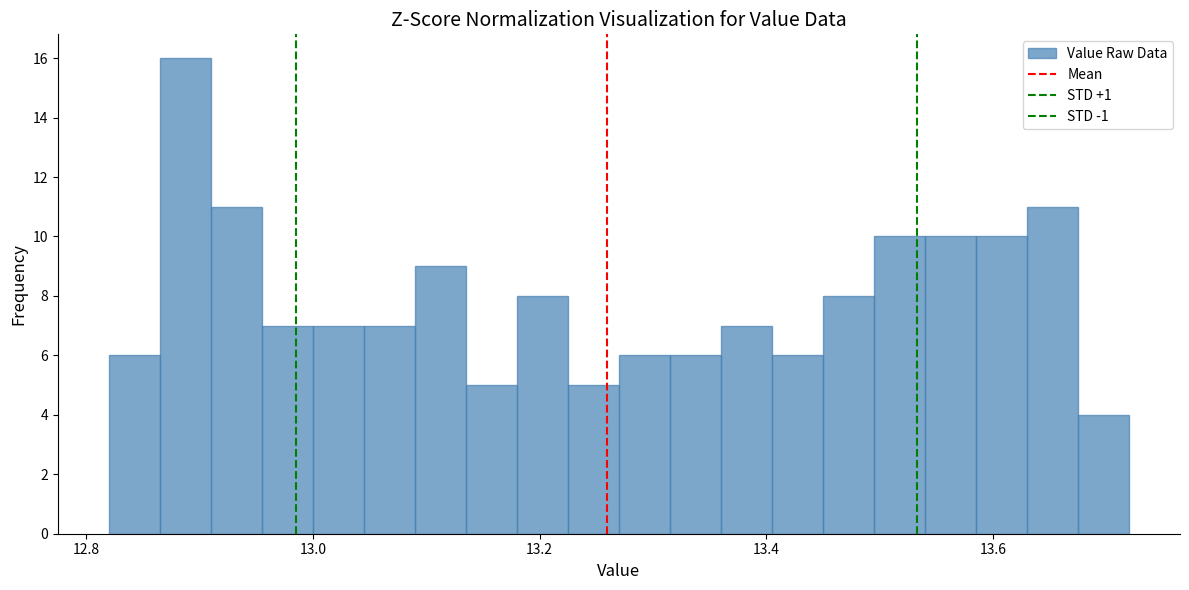

Read against the x-axis, roughly where is the centre of the tallest bar?

12.88